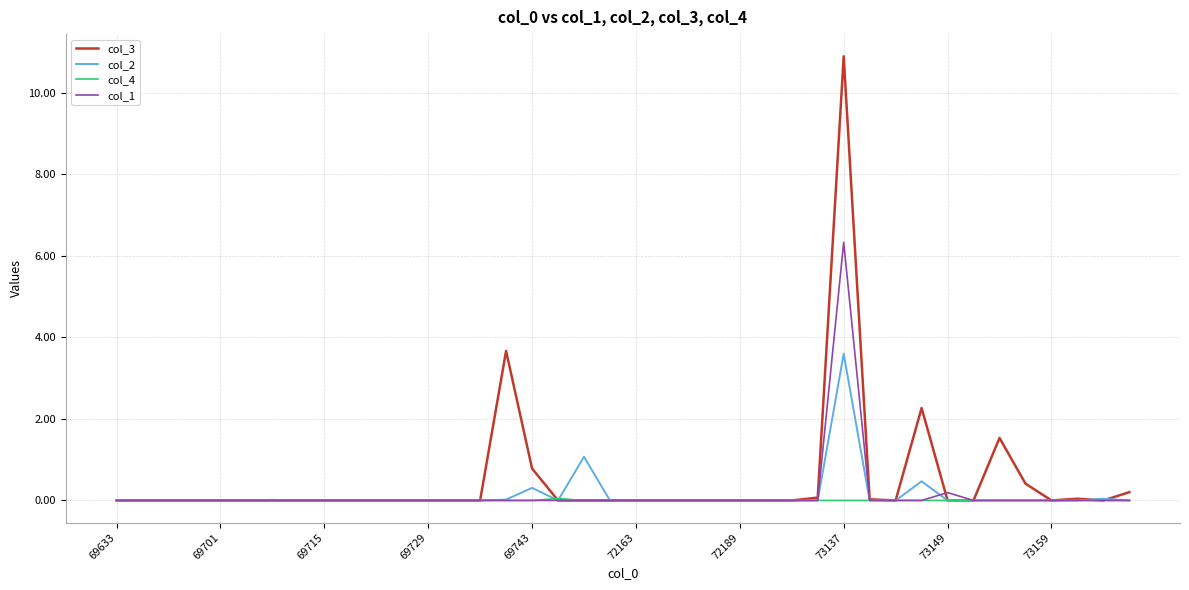

List the series in order of their peak value, lowest first.

col_4, col_2, col_1, col_3